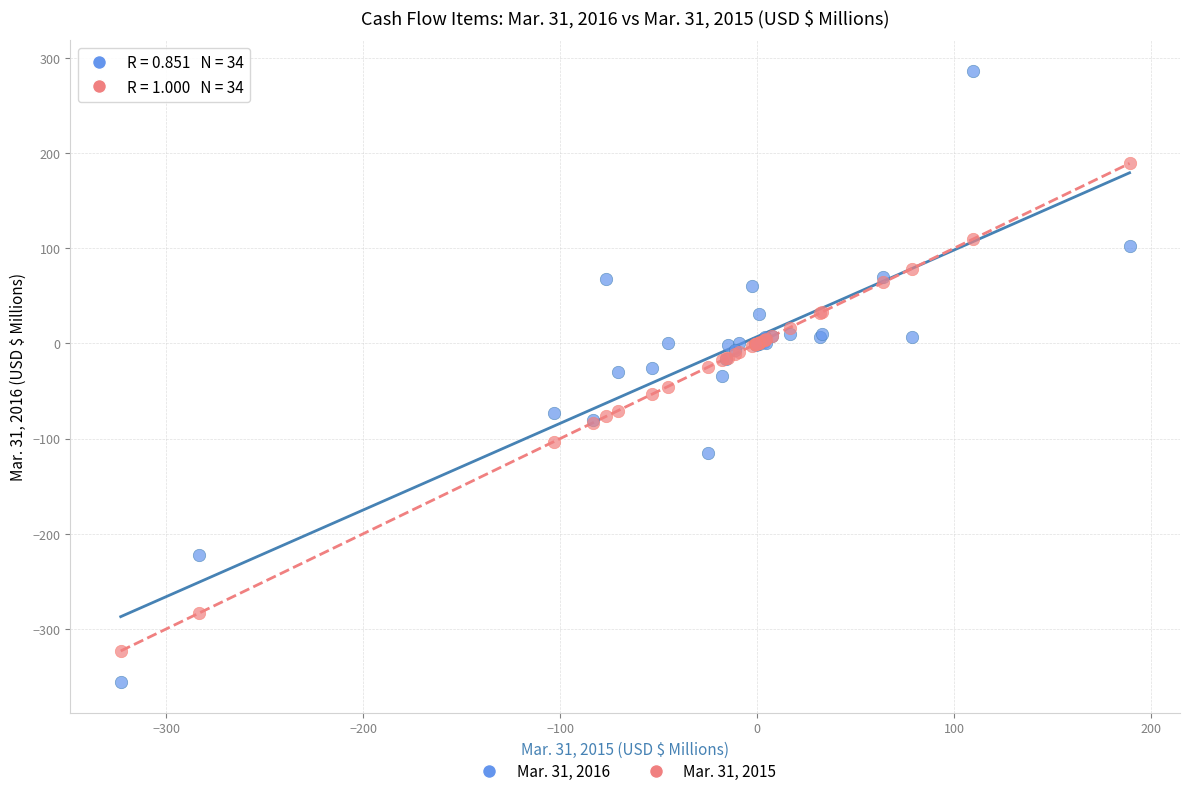

What is the X range (max minus min) for the scatter plot?

512.1